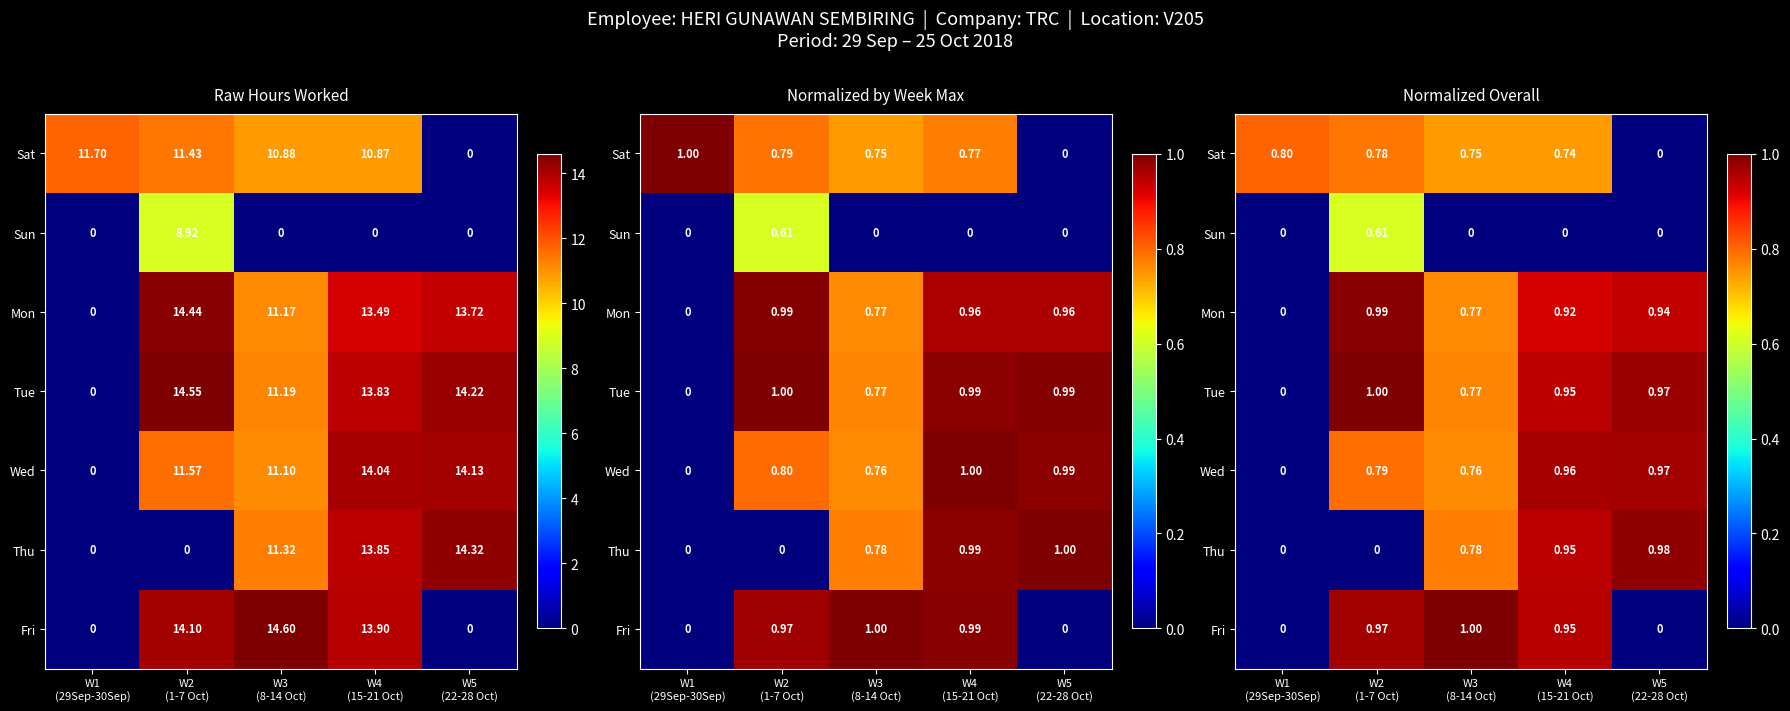

What is the difference between the highest and lowest values at W5
(22-28 Oct)?

1.0